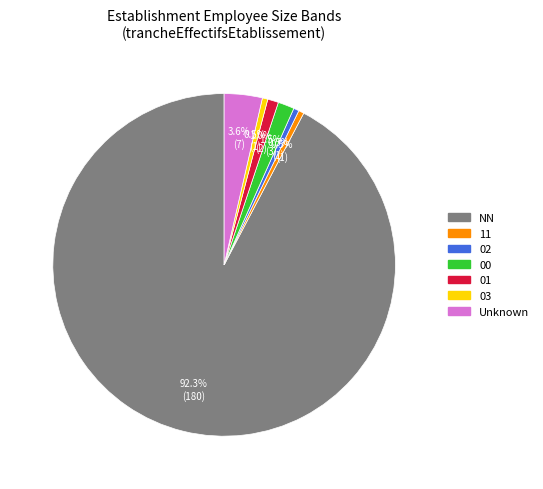

Is there any slice that represents more than half of the pie?

Yes